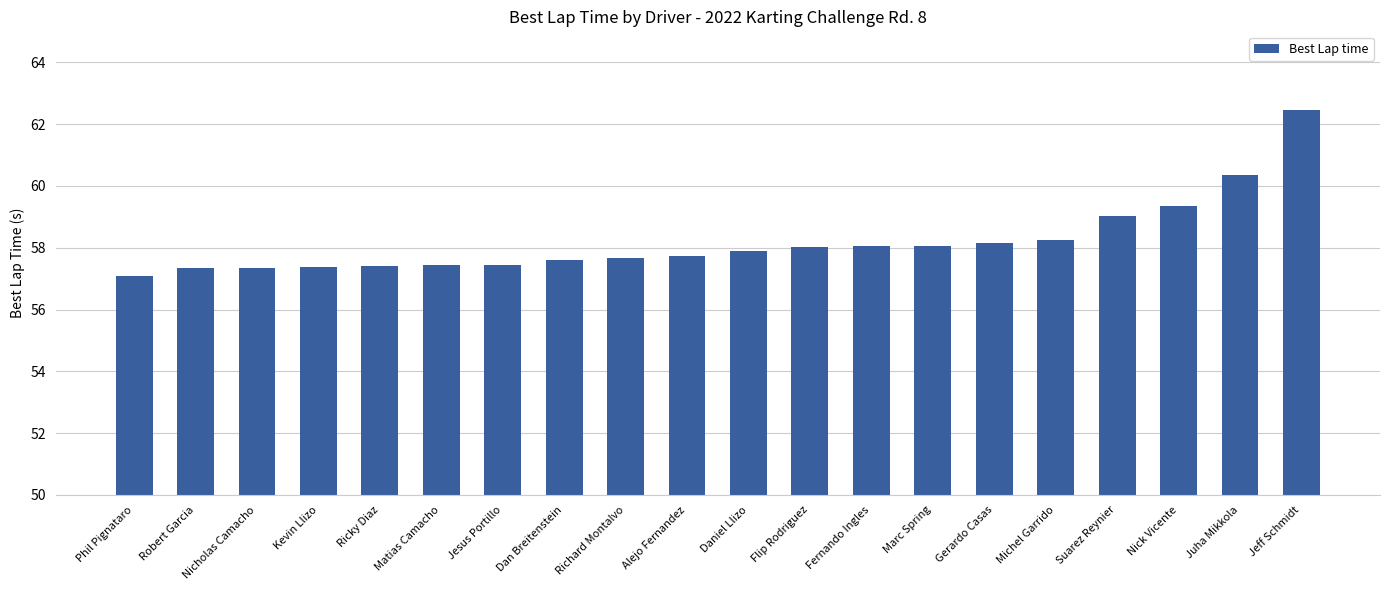

What is the value of the 7th bar from the left?

57.4